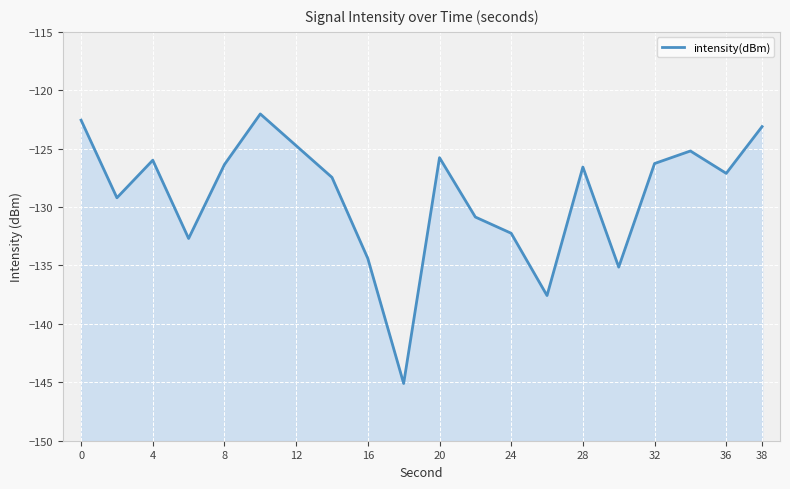

How many interior local peaks (higher than both neighbors) does the data have?

5